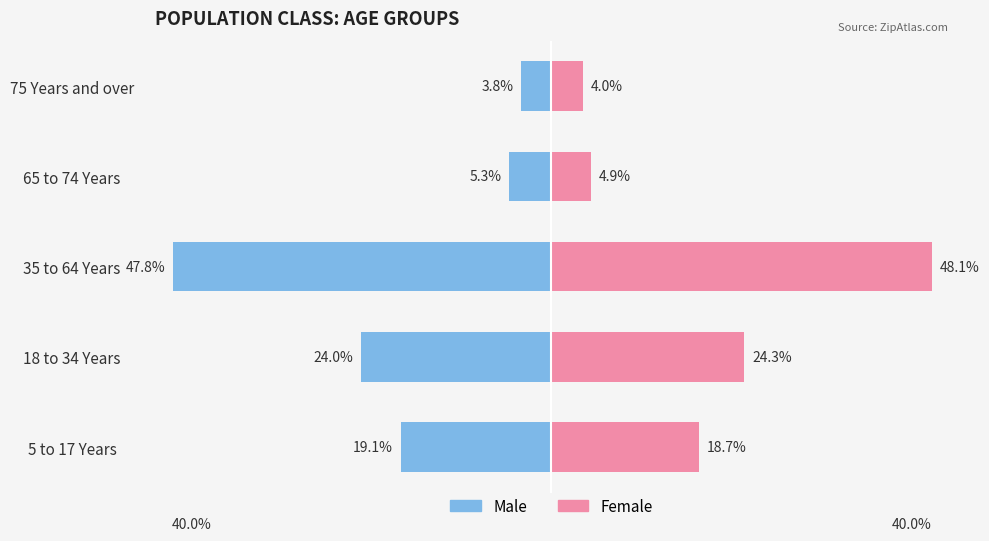

Rank the series by their average value, from highest to lowest.

Female, Male